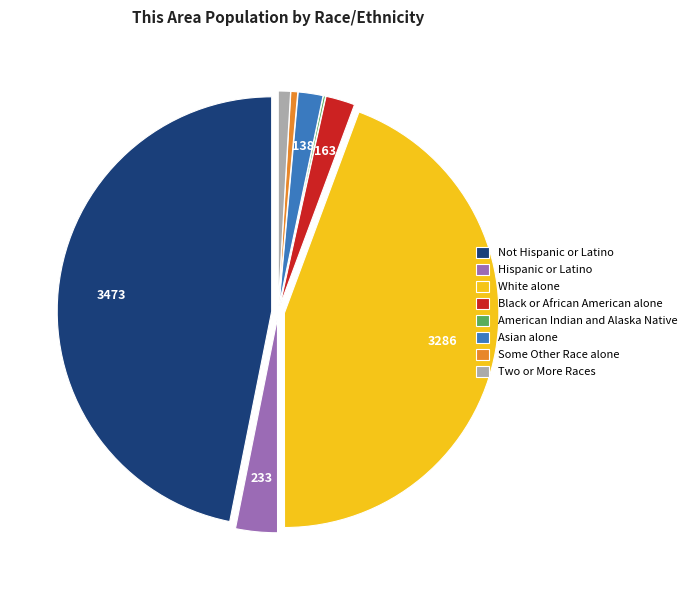

Which slice is the largest?

Not Hispanic or Latino